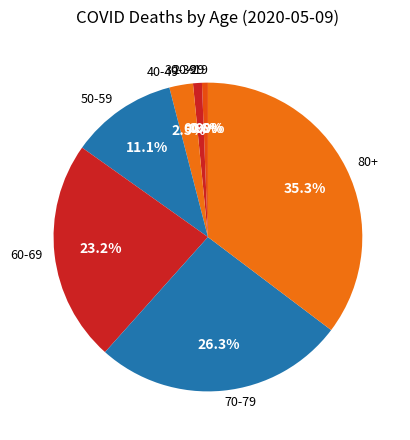

Is 60-69 the majority of the pie?

No